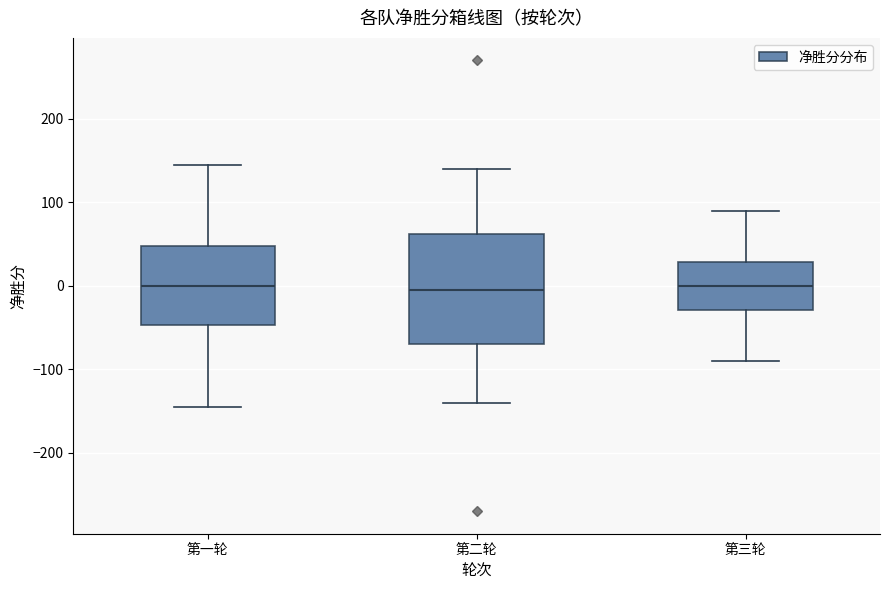

Which box is the tallest, from its lower edge to its upper edge?

第二轮